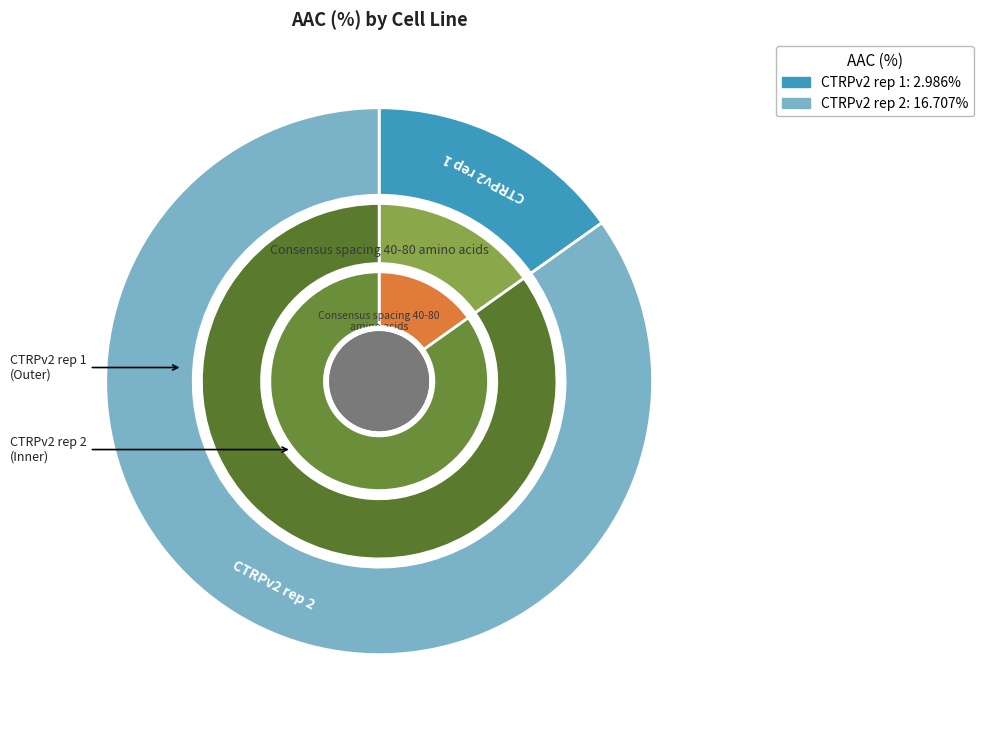

What is the majority slice?

CTRPv2 rep 2